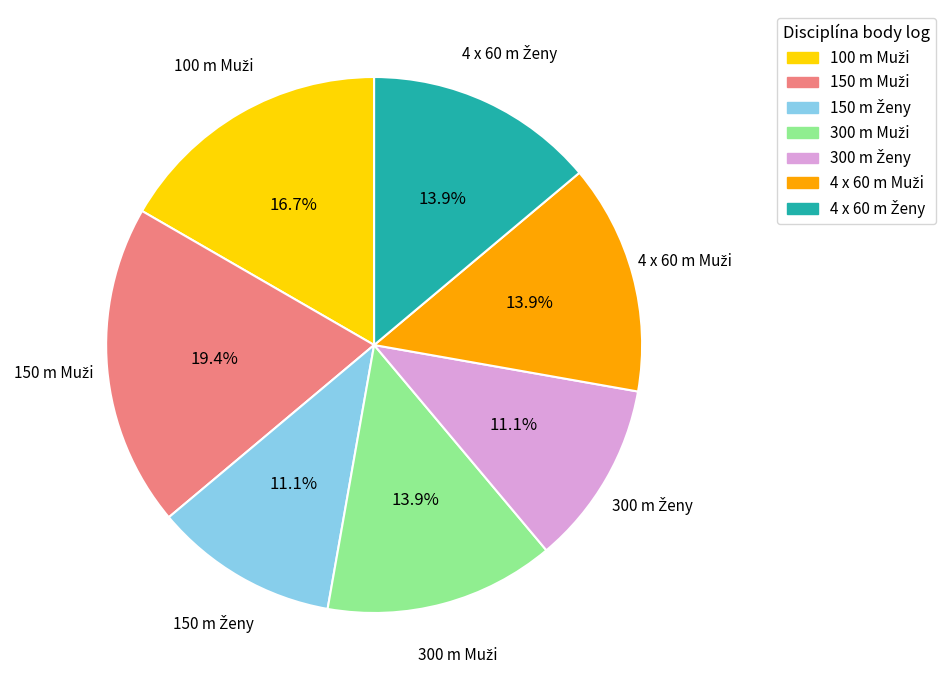

Does any single category account for the majority?

No